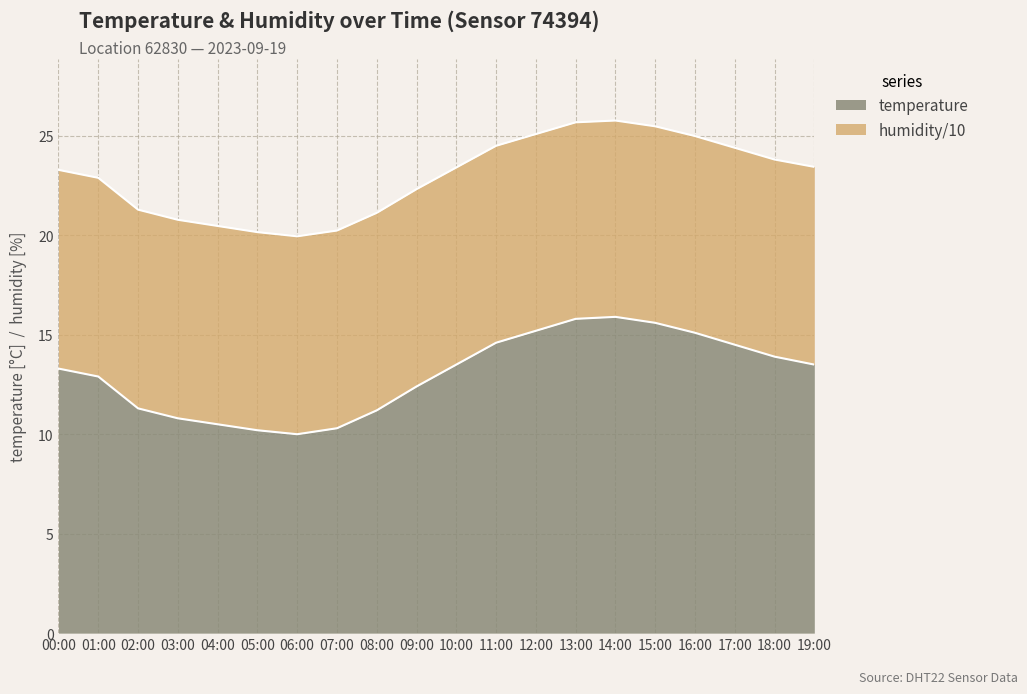

List the labels in order of value, largest first.

14:00, 13:00, 15:00, 12:00, 16:00, 11:00, 17:00, 18:00, 10:00, 19:00, 00:00, 01:00, 09:00, 02:00, 08:00, 03:00, 04:00, 07:00, 05:00, 06:00